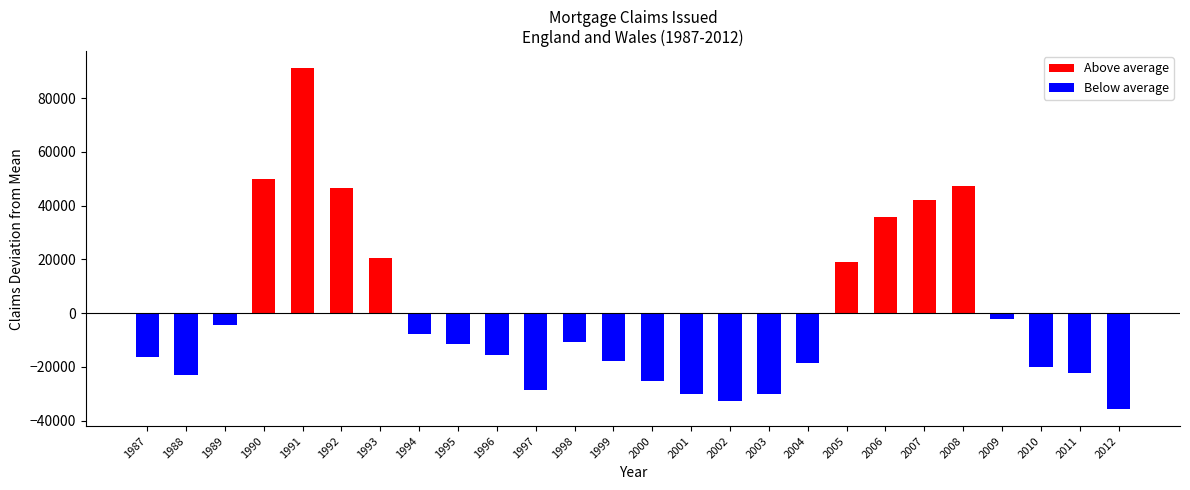

How many data points in Above average are above 0?

8